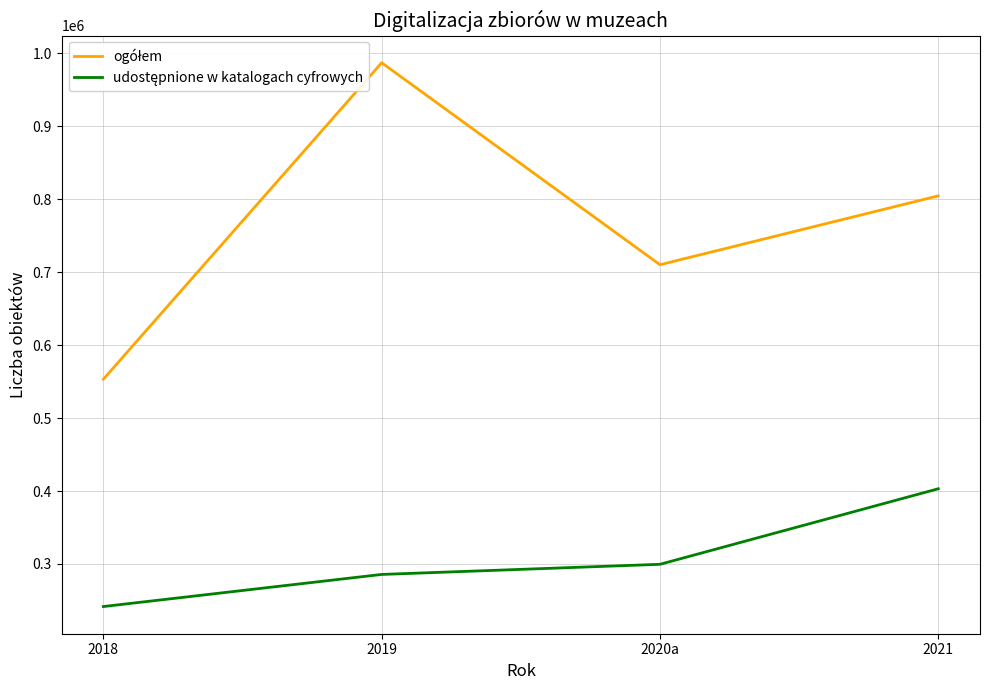

At how many categories does at least one series exceed 692490?

3